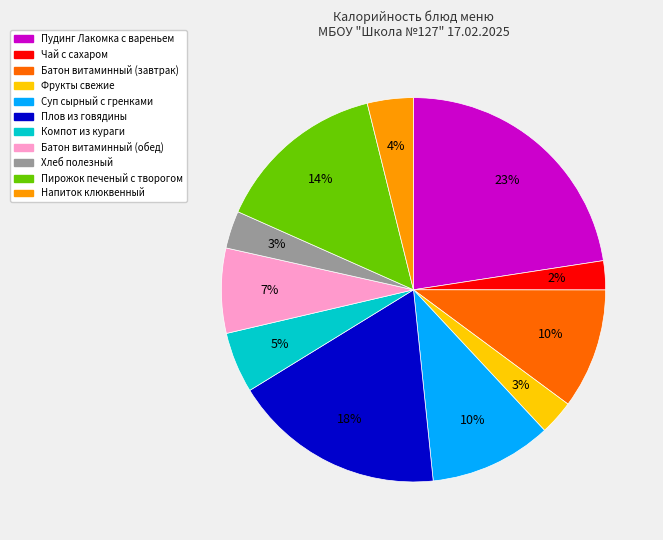

What is the ratio of the value at Хлеб полезный to the value at Напиток клюквенный?

0.8